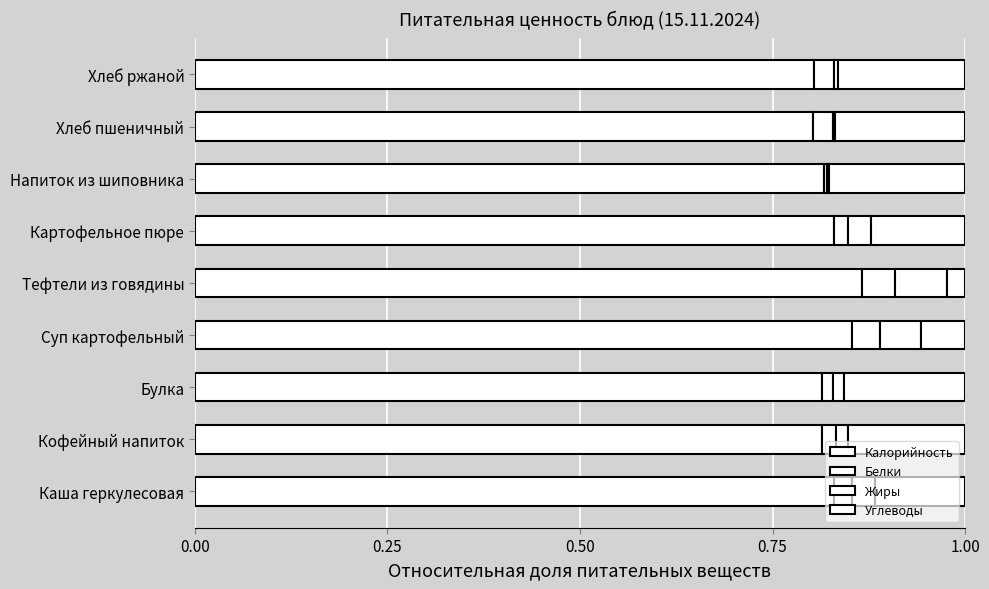

How many series are shown in this chart?

4